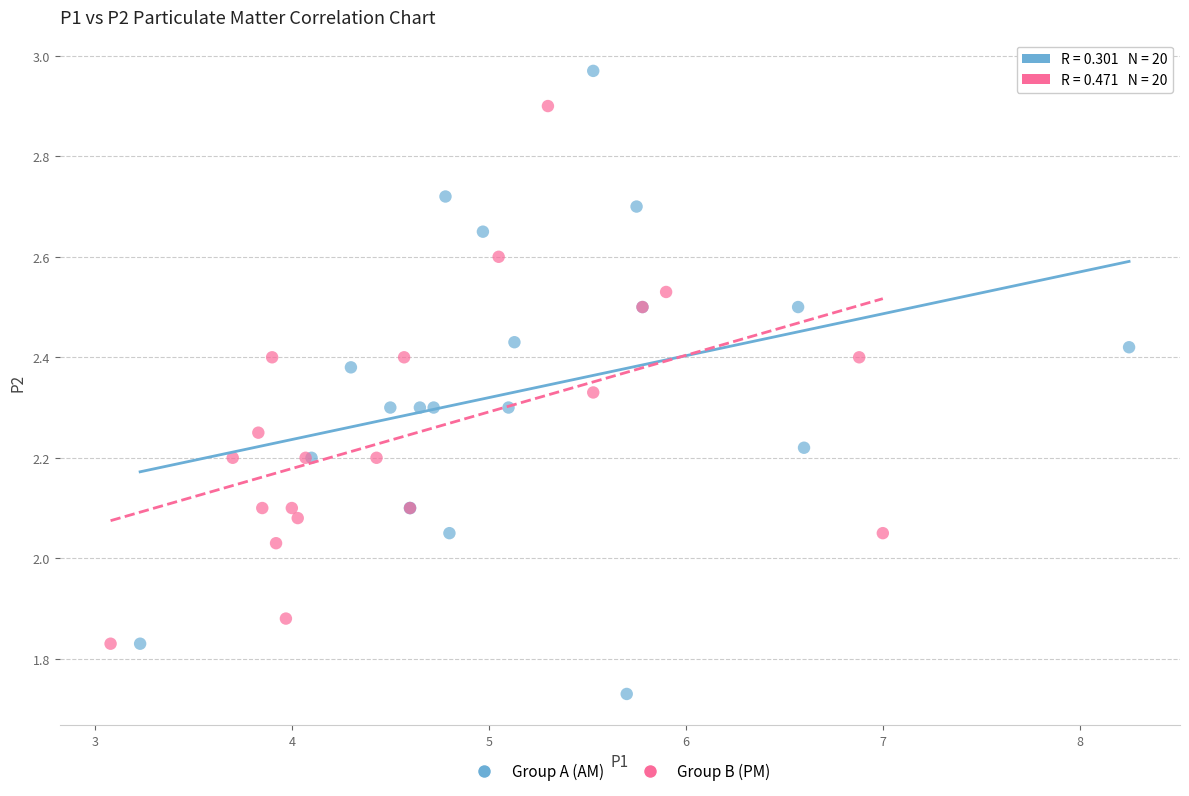

Which series reaches the minimum Y coordinate?

Group A (AM)